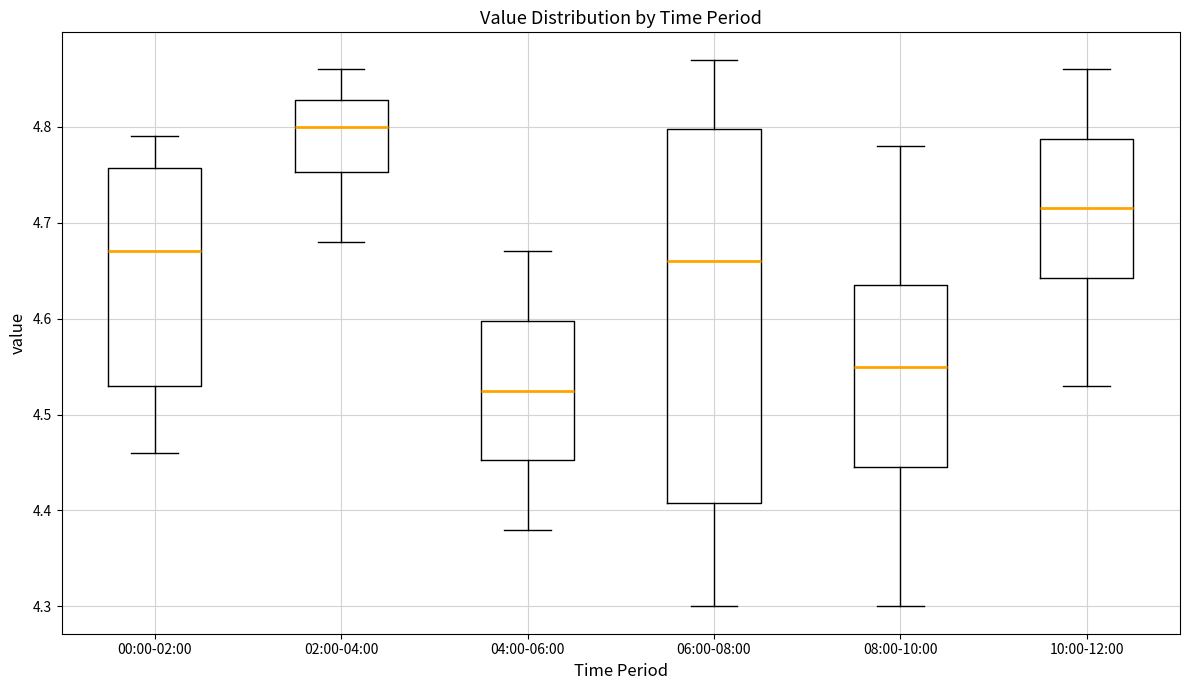

Reading left to right, transcribe this box plot: for each box, give where its median line is, the range the box spans, and where its two whiskers end, as read against the y-axis. The values are not printed on the chart, so give them approximately, as read against the axis.

00:00-02:00: median 4.67, box 4.53 to 4.76, whiskers 4.46 to 4.79
02:00-04:00: median 4.80, box 4.75 to 4.83, whiskers 4.68 to 4.86
04:00-06:00: median 4.53, box 4.45 to 4.60, whiskers 4.38 to 4.67
06:00-08:00: median 4.66, box 4.41 to 4.80, whiskers 4.30 to 4.87
08:00-10:00: median 4.55, box 4.45 to 4.64, whiskers 4.30 to 4.78
10:00-12:00: median 4.72, box 4.64 to 4.79, whiskers 4.53 to 4.86